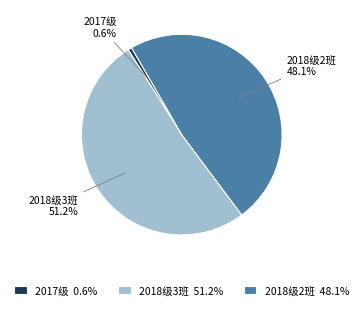

What percentage is NOT represented by 2018级2班?

51.9%